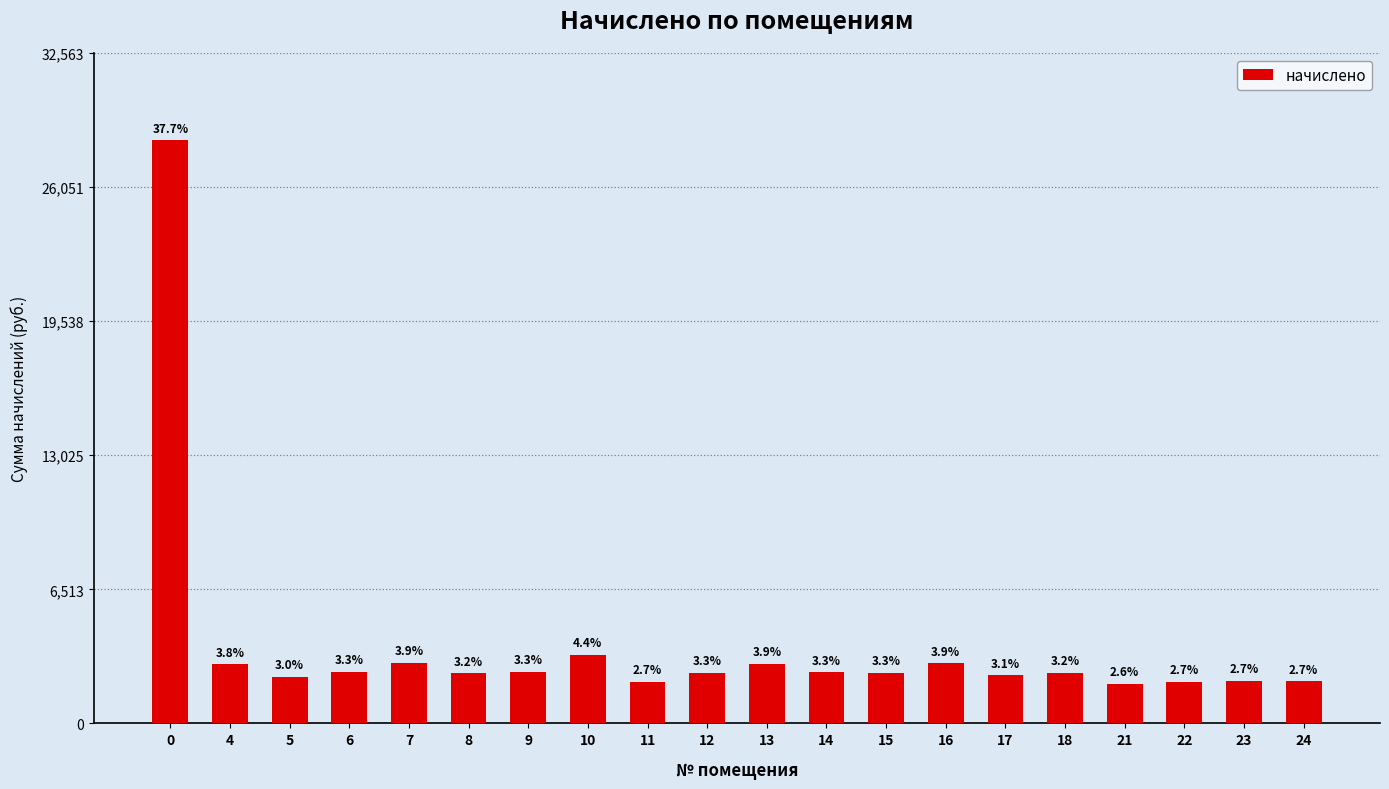

How many bars are there in total?

20